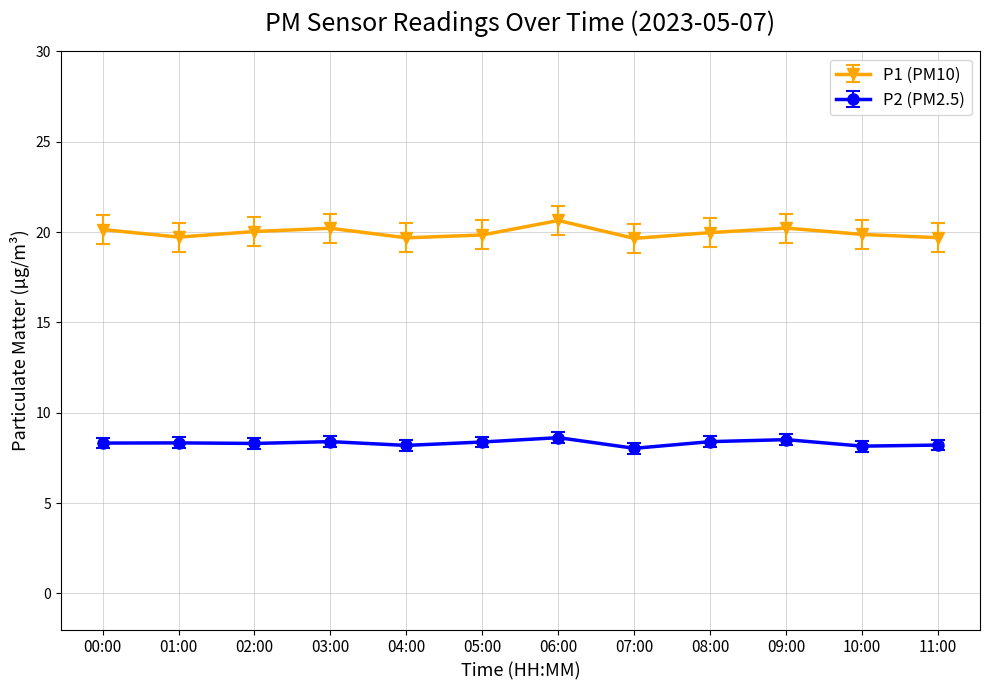

Which series has the largest range (max minus min)?

P1 (PM10)